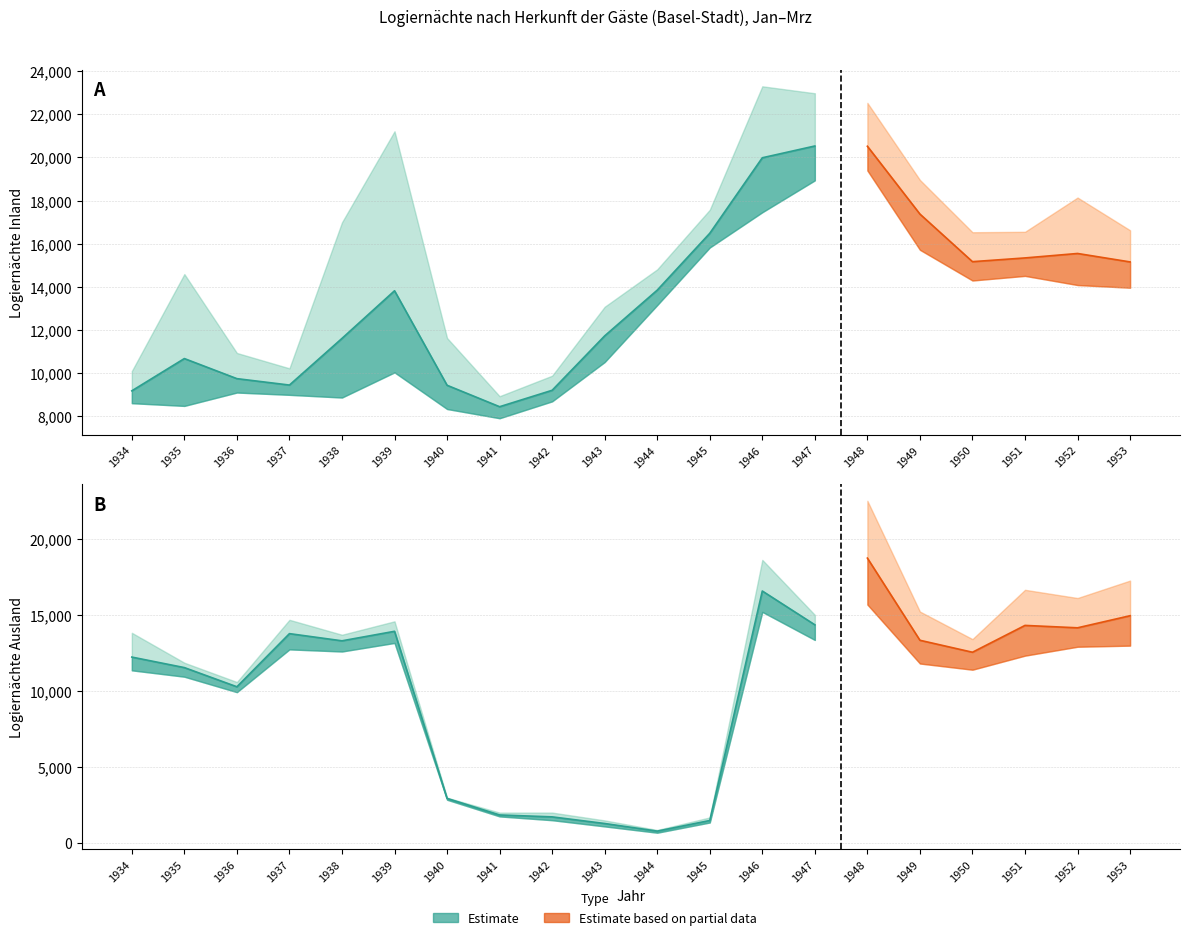

At which category is the sum across all series the highest?

1948